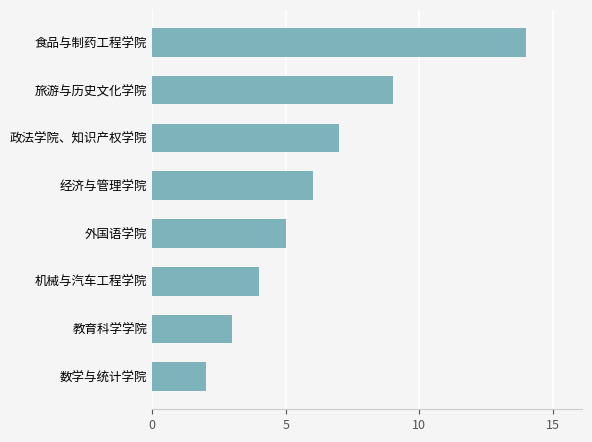

The chart shows a value of 6 at 经济与管理学院. True or false?

True